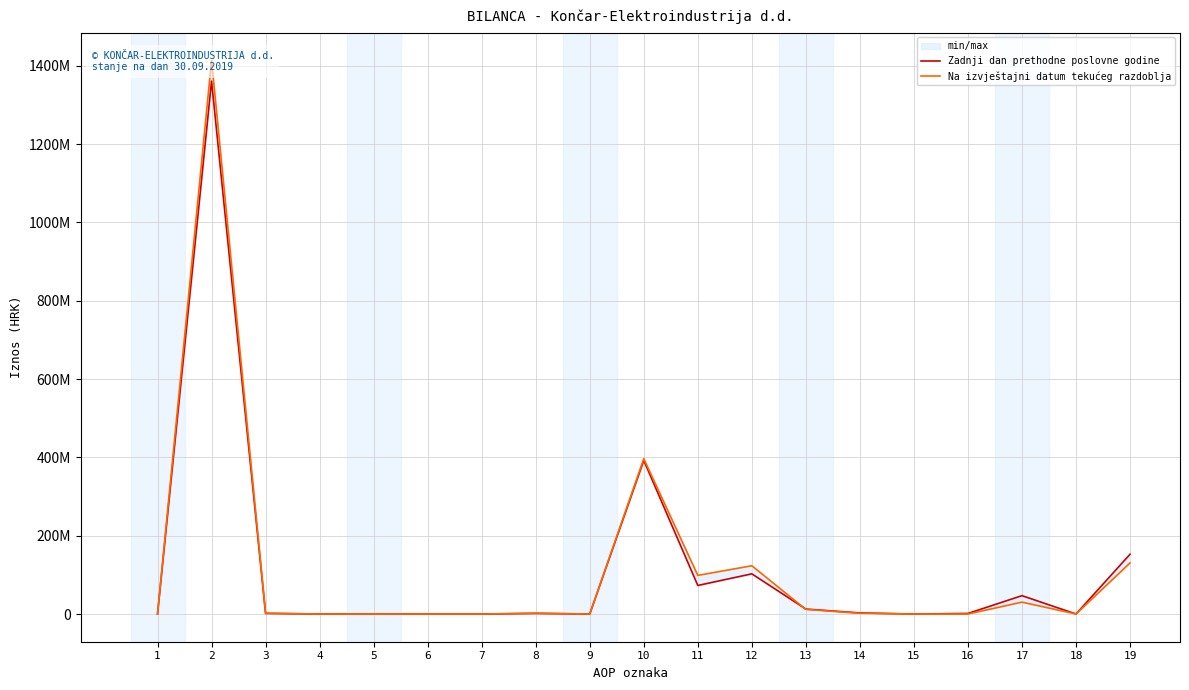

How many data points does each series have?

19